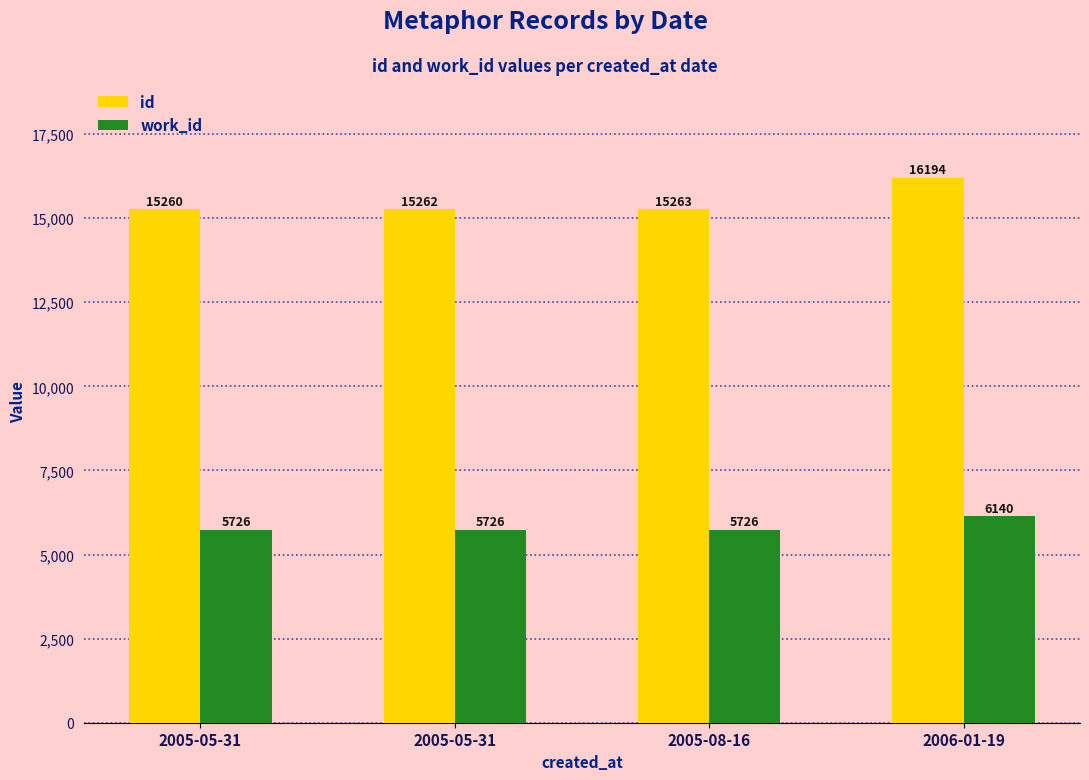

Count the number of data series in this chart.

2